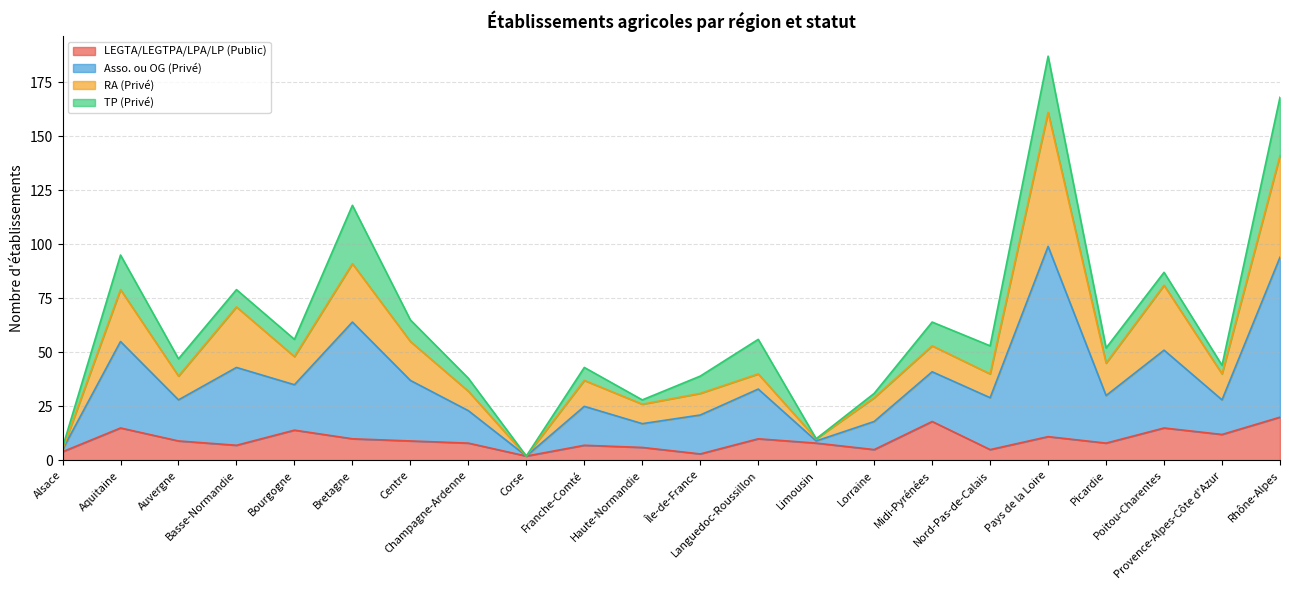

What is the maximum value for LEGTA/LEGTPA/LPA/LP (Public)?

20